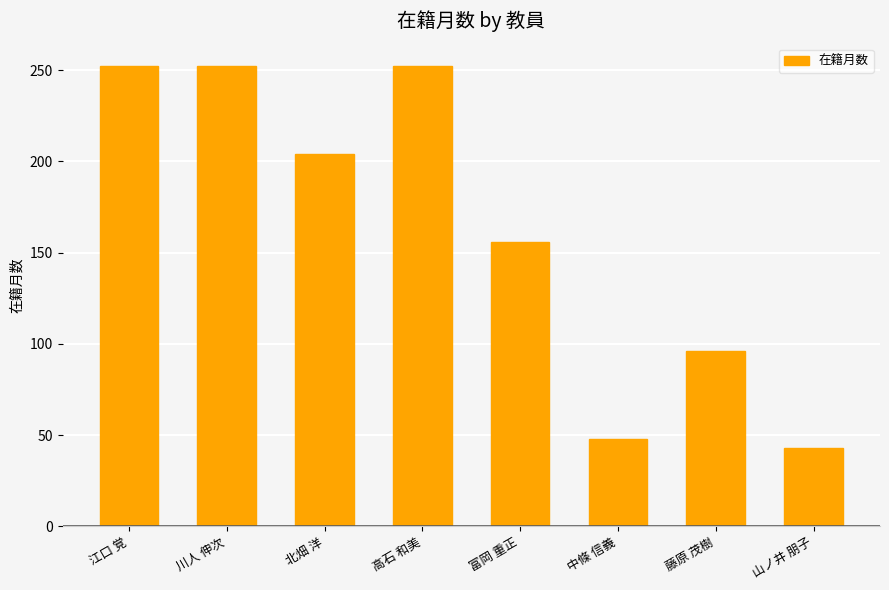

What is the sum of all values?

1303